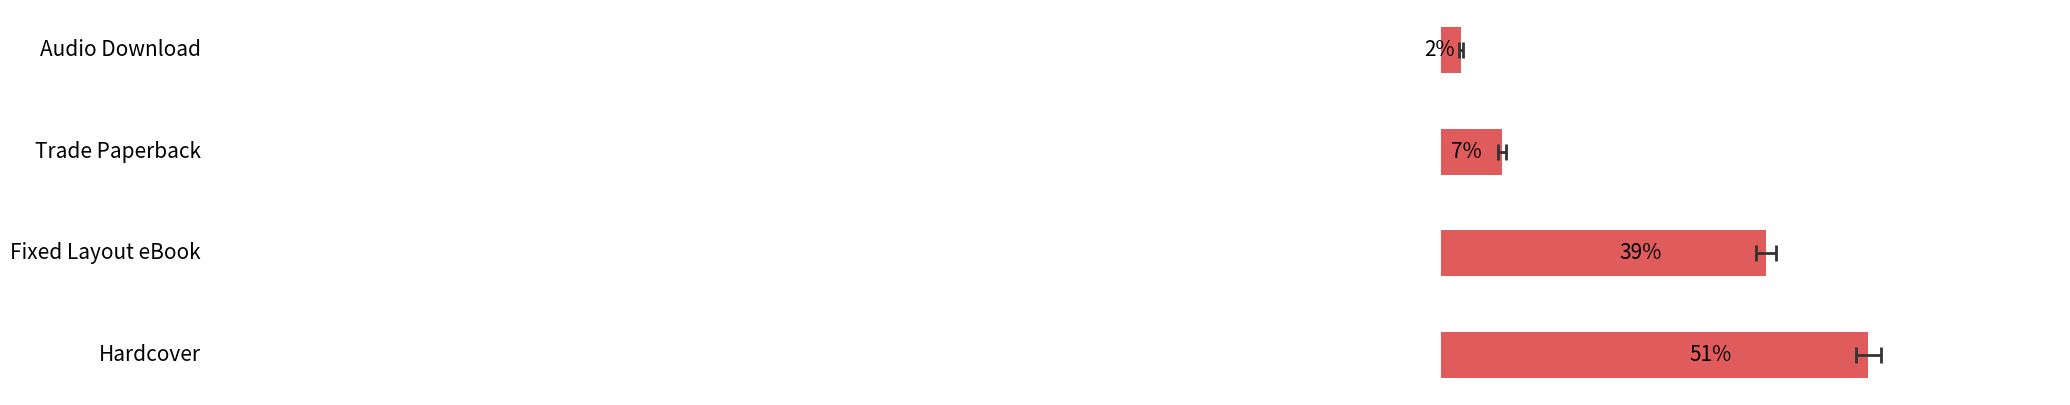

Does the chart contain stacked bars?

No